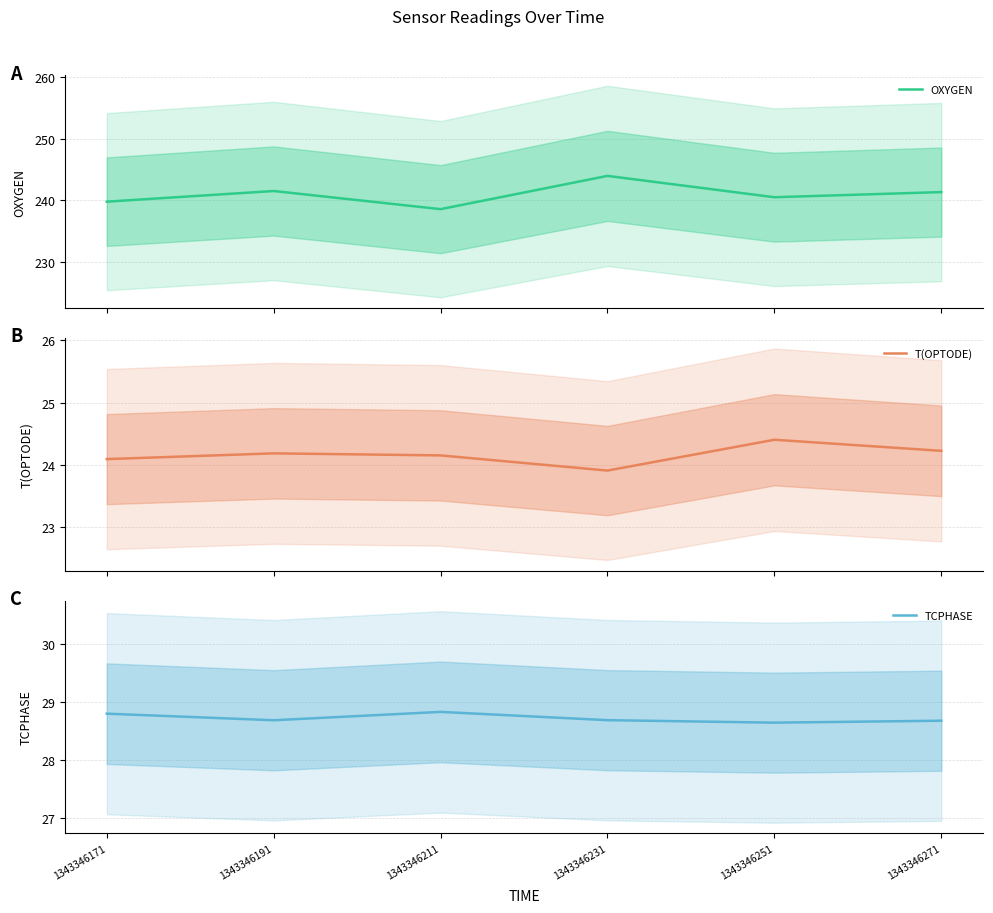

The value of T(OPTODE) at 1343346171 is 24.1. True or false?

True